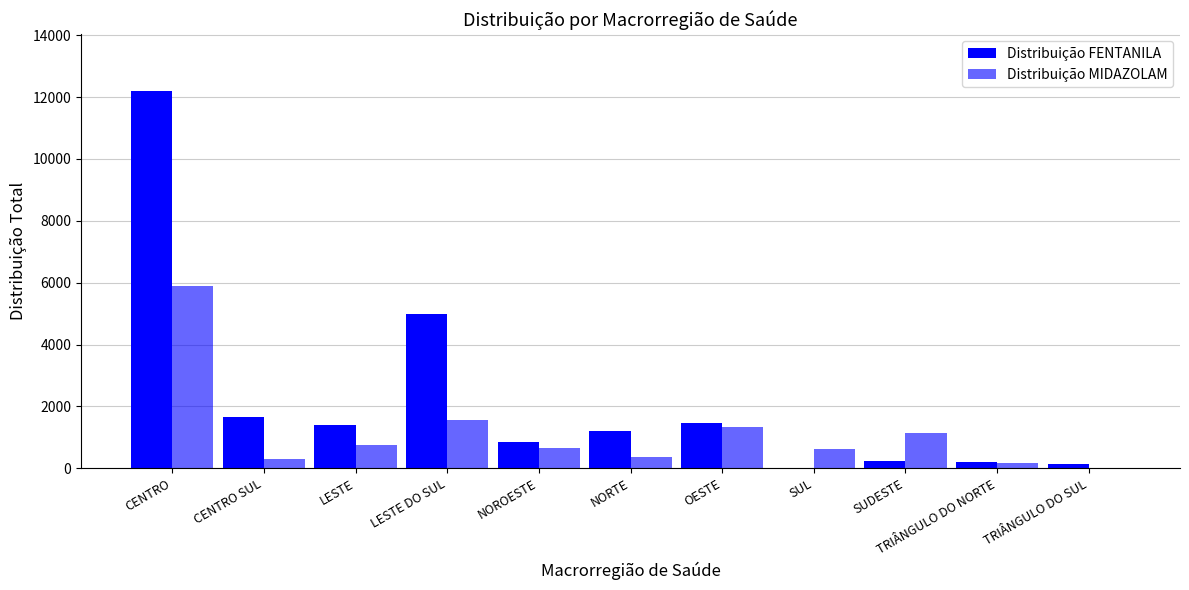

Count the number of categories in the chart.

11